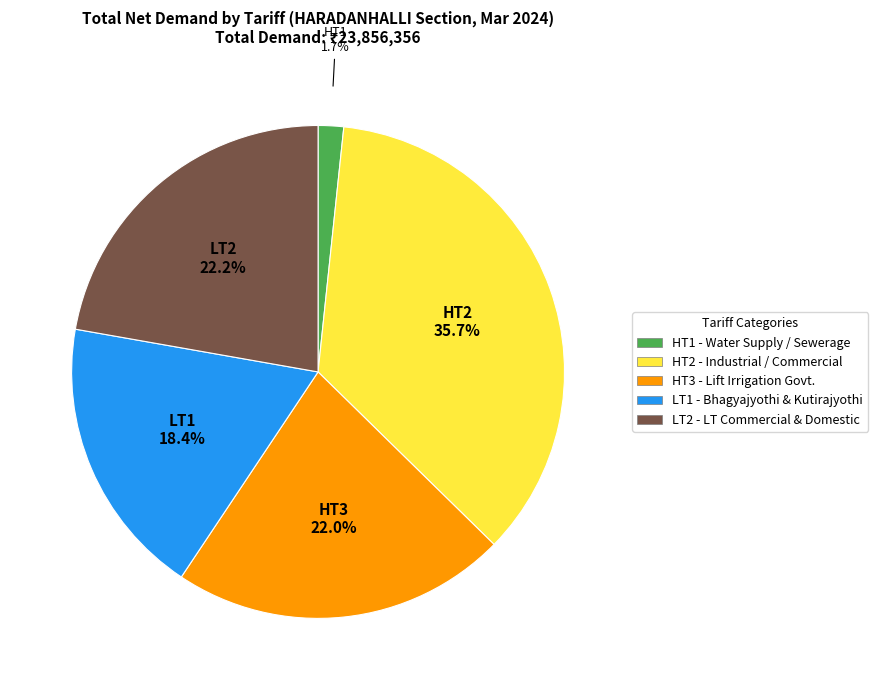

Does LT1 account for over 50% of the chart?

No